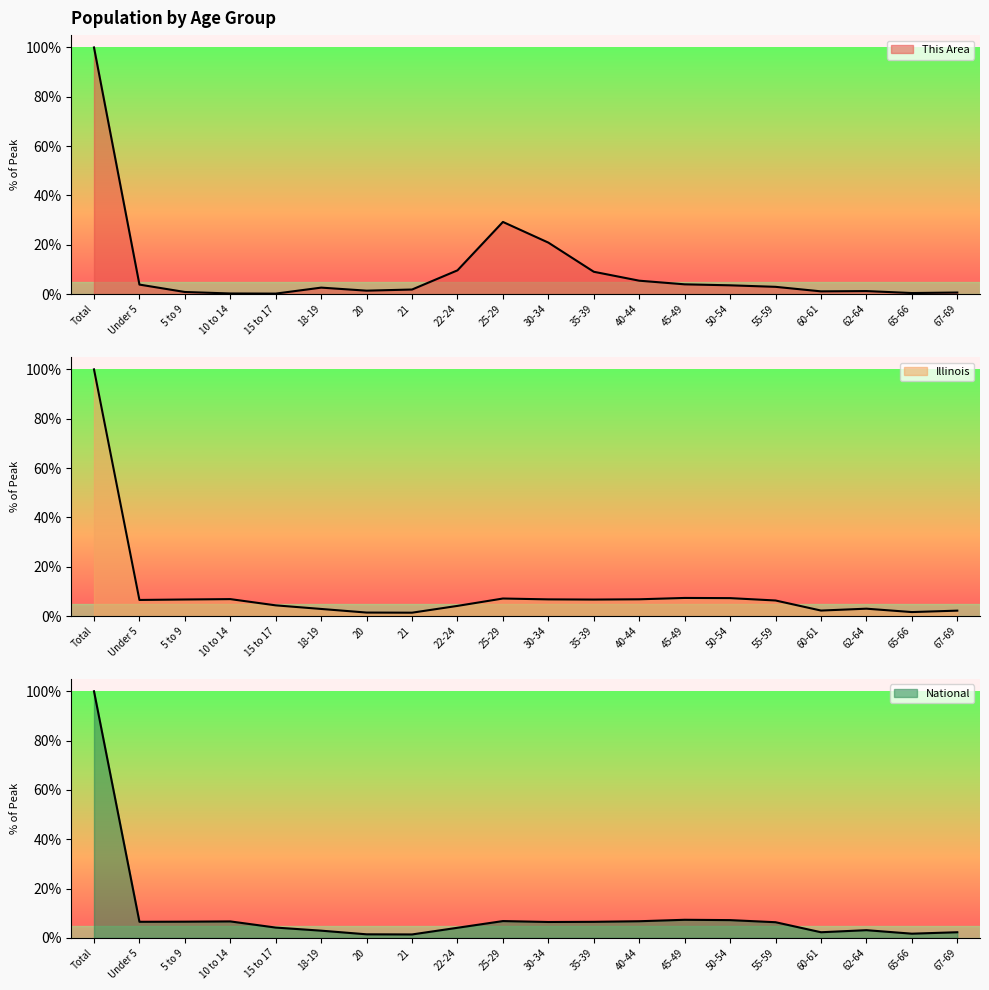

How many interior local peaks does the Illinois series have?

4